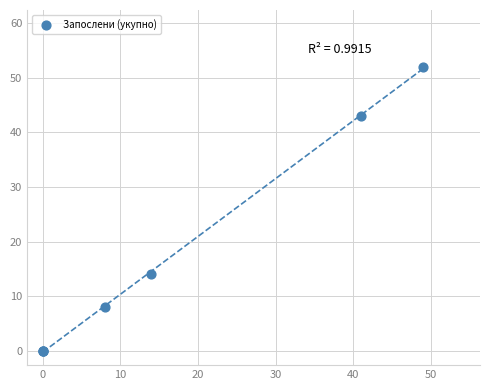

What Y value in the scatter plot is closest to 26?

14